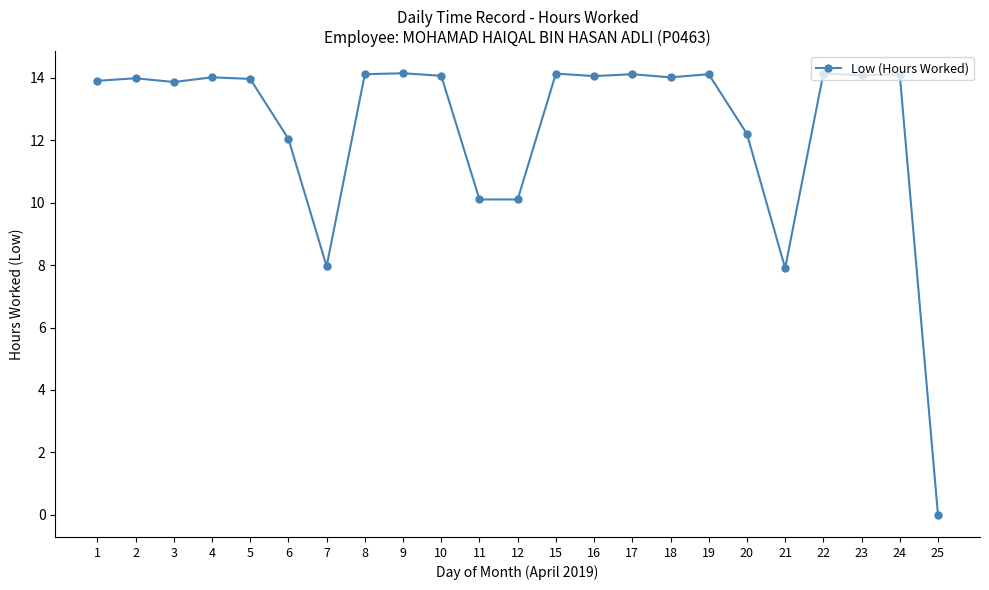

How many series are shown in this chart?

1